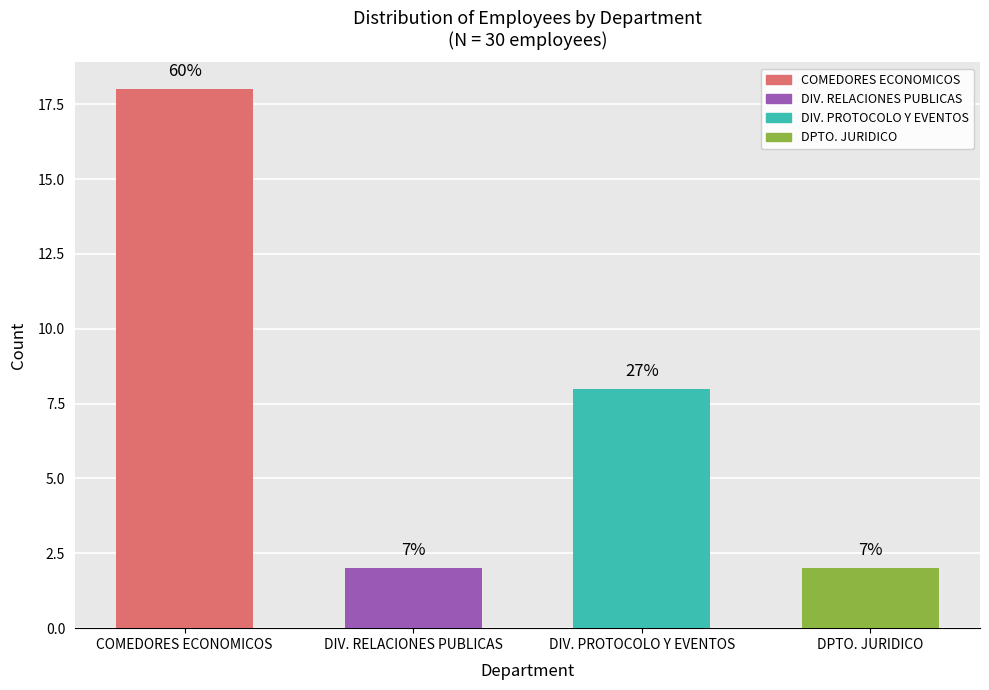

Which category has the highest value across all series?

COMEDORES ECONOMICOS